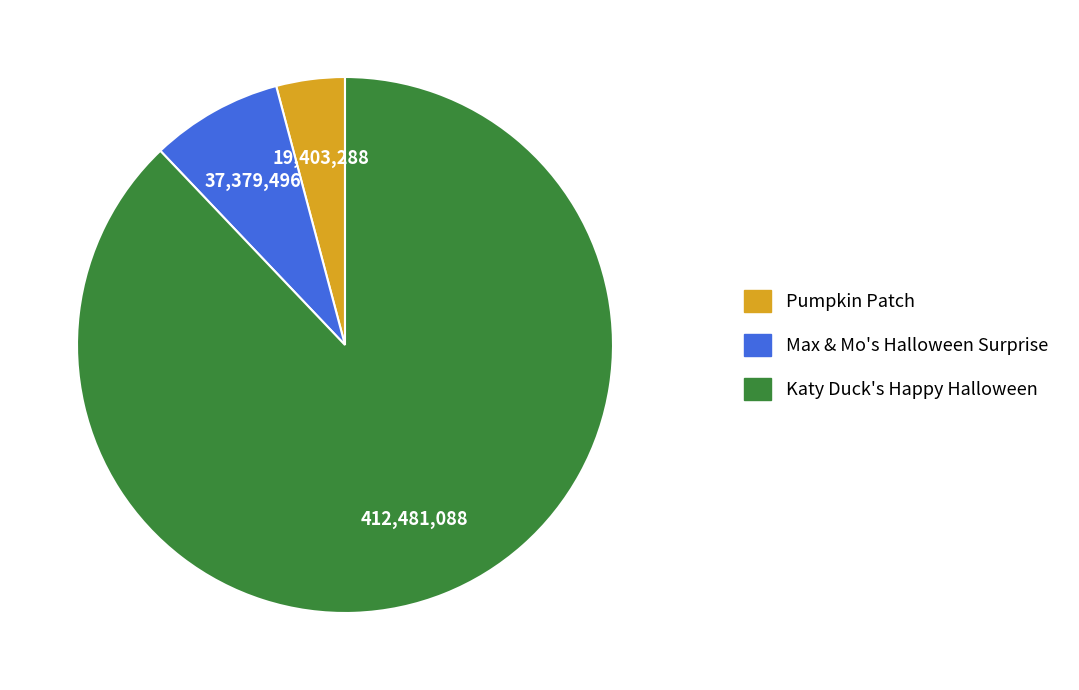

Combined, do Pumpkin Patch and Katy Duck's Happy Halloween account for over 50%?

Yes